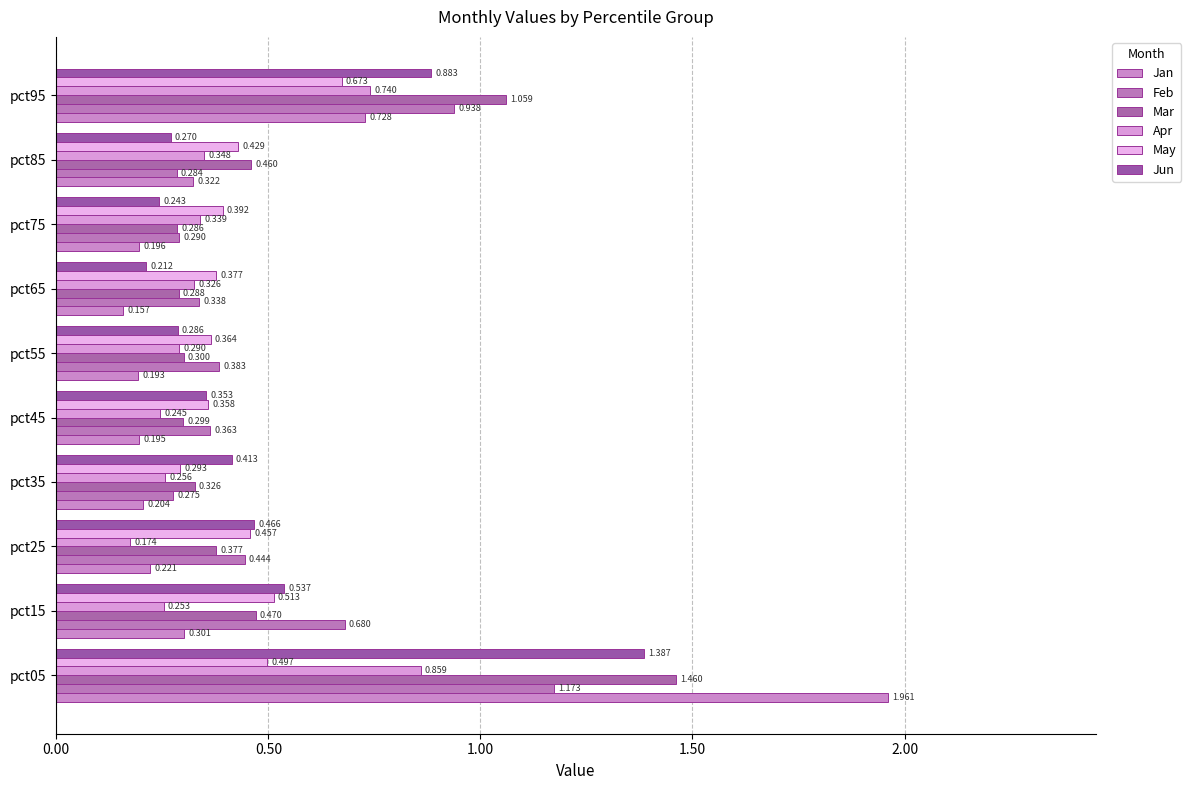

Rank the categories by Mar value from lowest to highest.

pct75, pct65, pct45, pct55, pct35, pct25, pct85, pct15, pct95, pct05